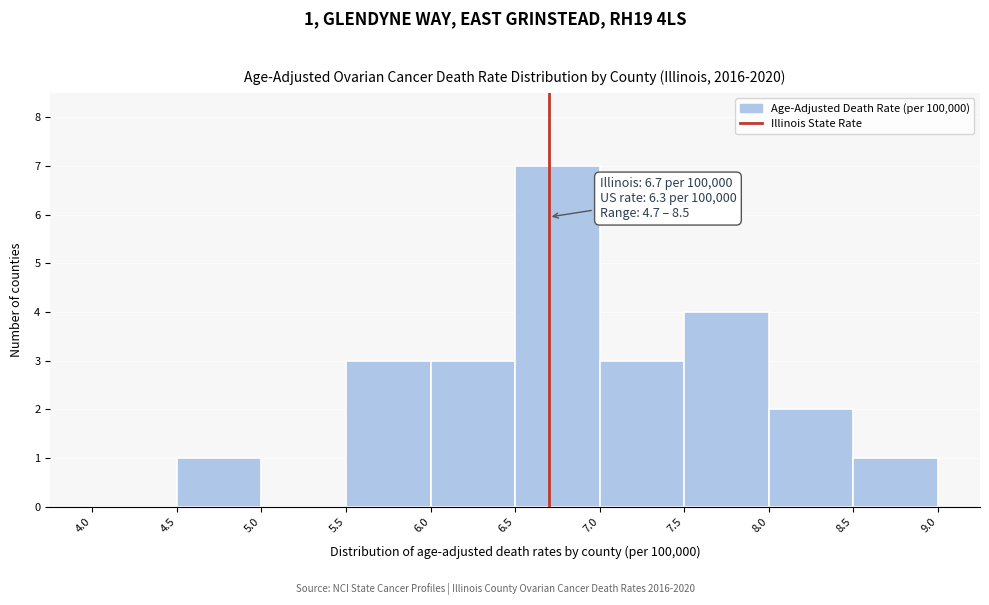

Over which range of the x-axis is the bar tallest?

6.5 to 7.0